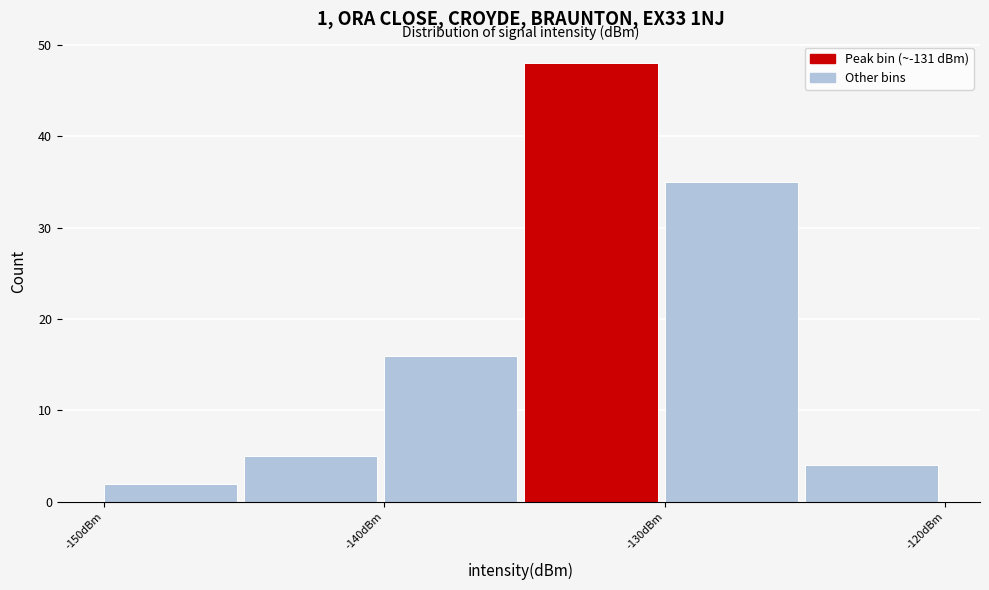

Reading left to right, transcribe this chart: for each bar, give the range it covers on the x-axis and its height. The values are not printed on the chart, so give them approximately, as read against the axis.

-150 to -145: 2
-145 to -140: 5
-140 to -135: 16
-135 to -130: 48
-130 to -125: 35
-125 to -120: 4